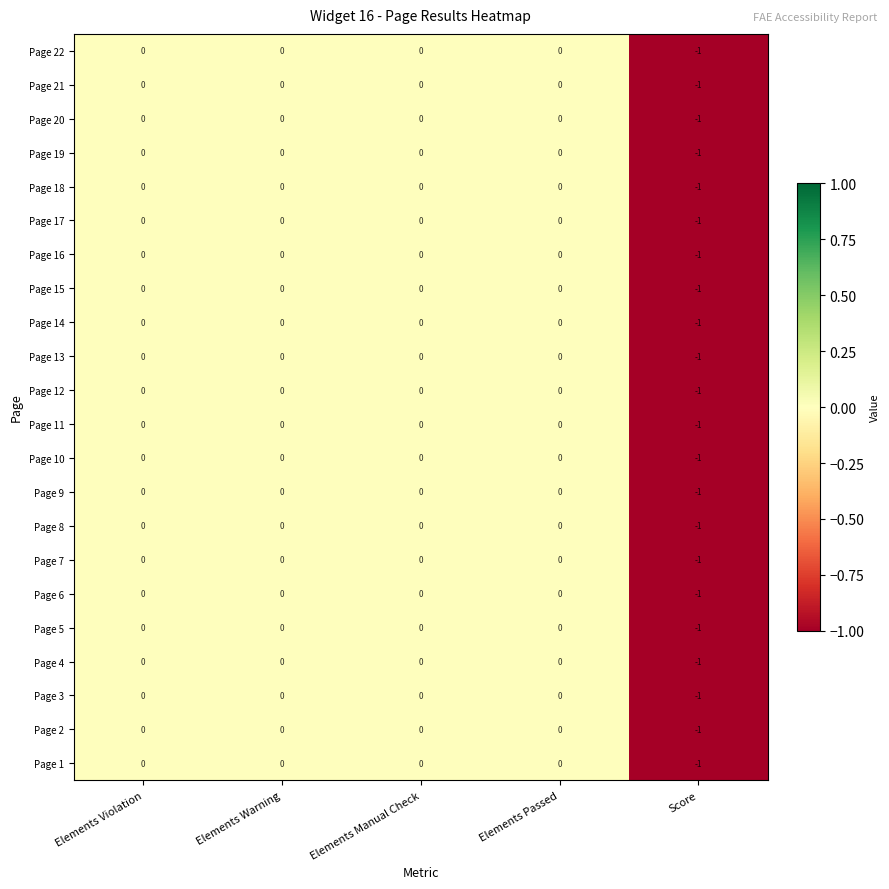

True or false: Page 1 has a value of 0 at Elements Passed.

True